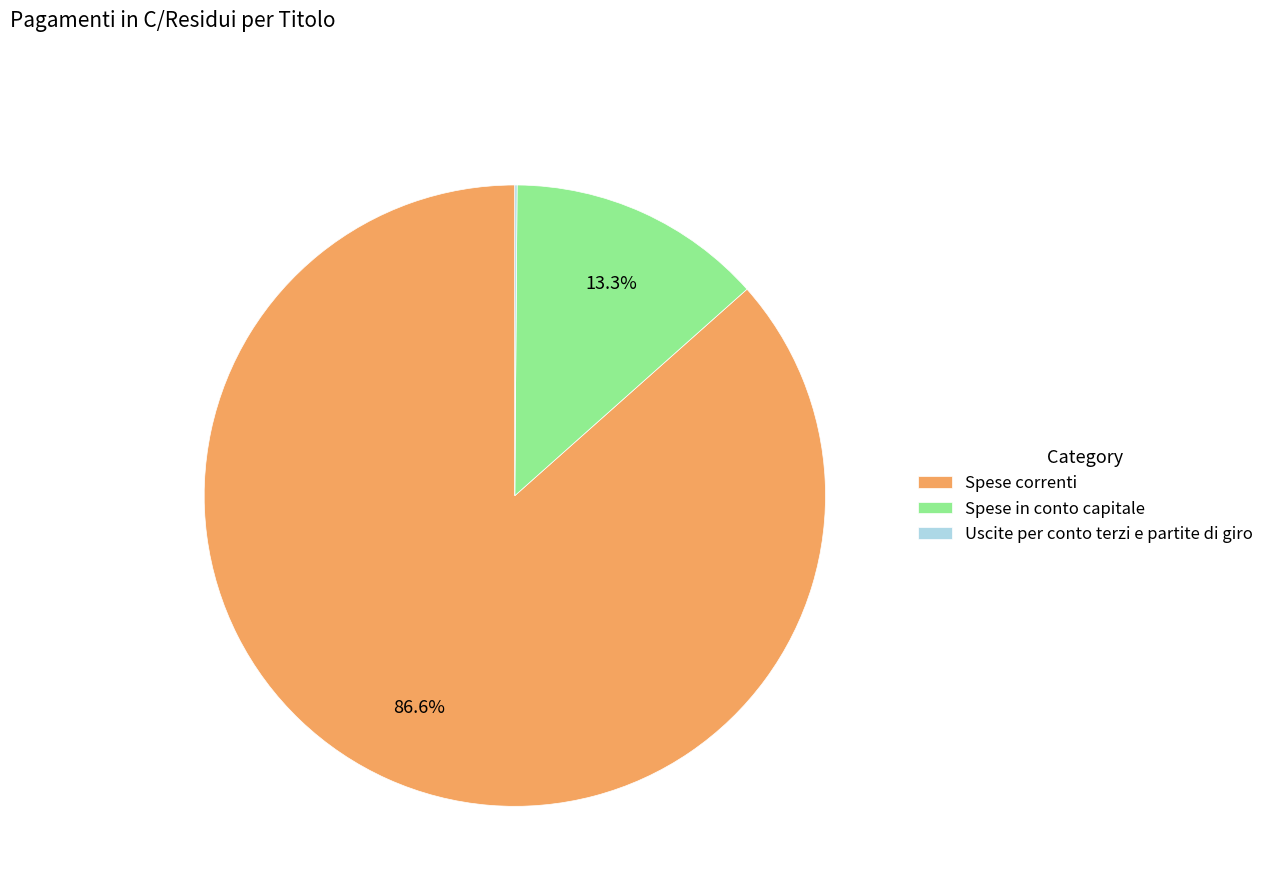

What is the ratio of the value at Spese correnti to the value at Spese in conto capitale?

6.5